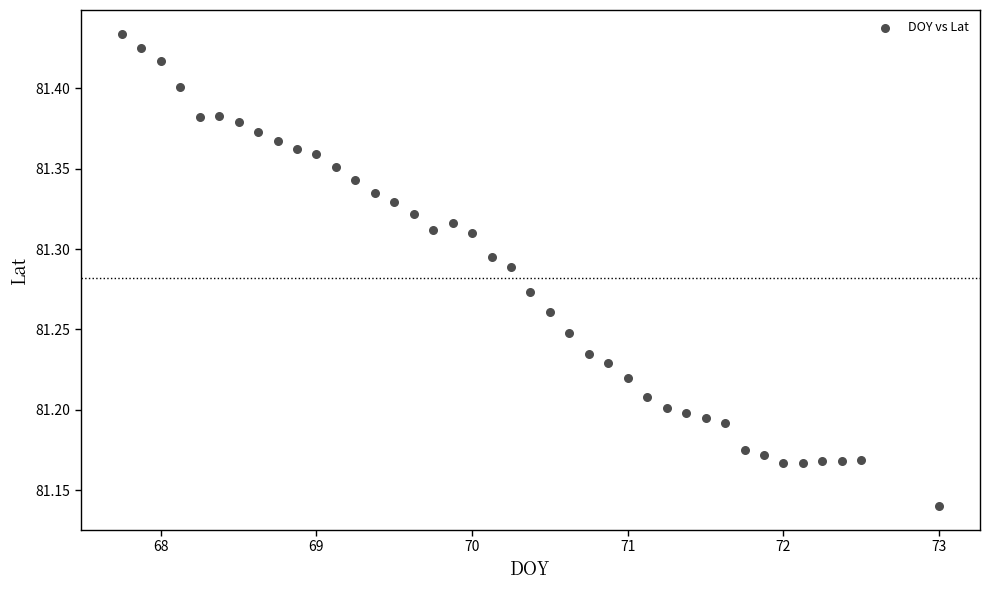

What is the range of Y values (max minus min)?

0.3